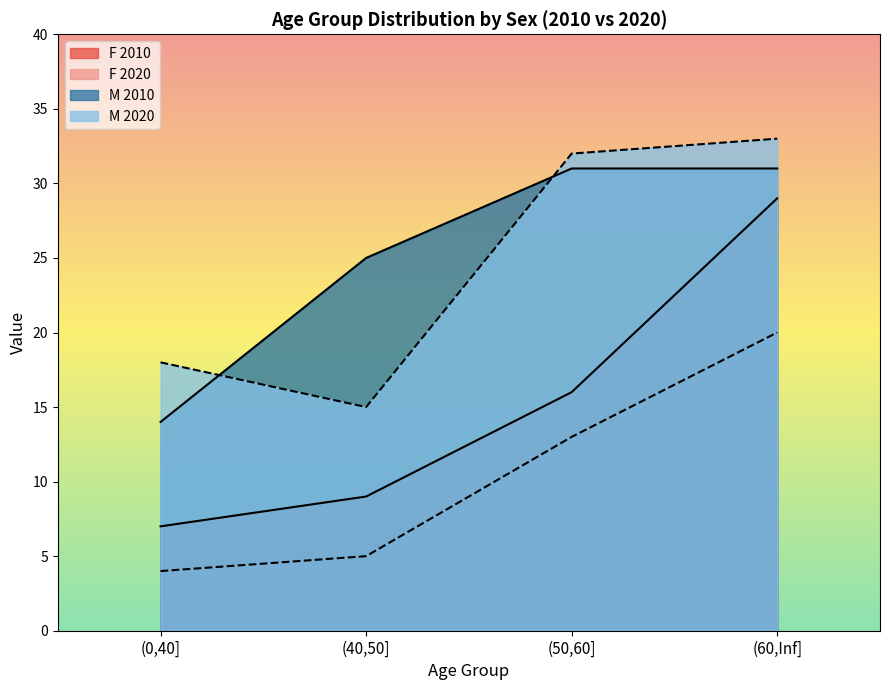

At which label does F reach its minimum?

(0,40] 2020